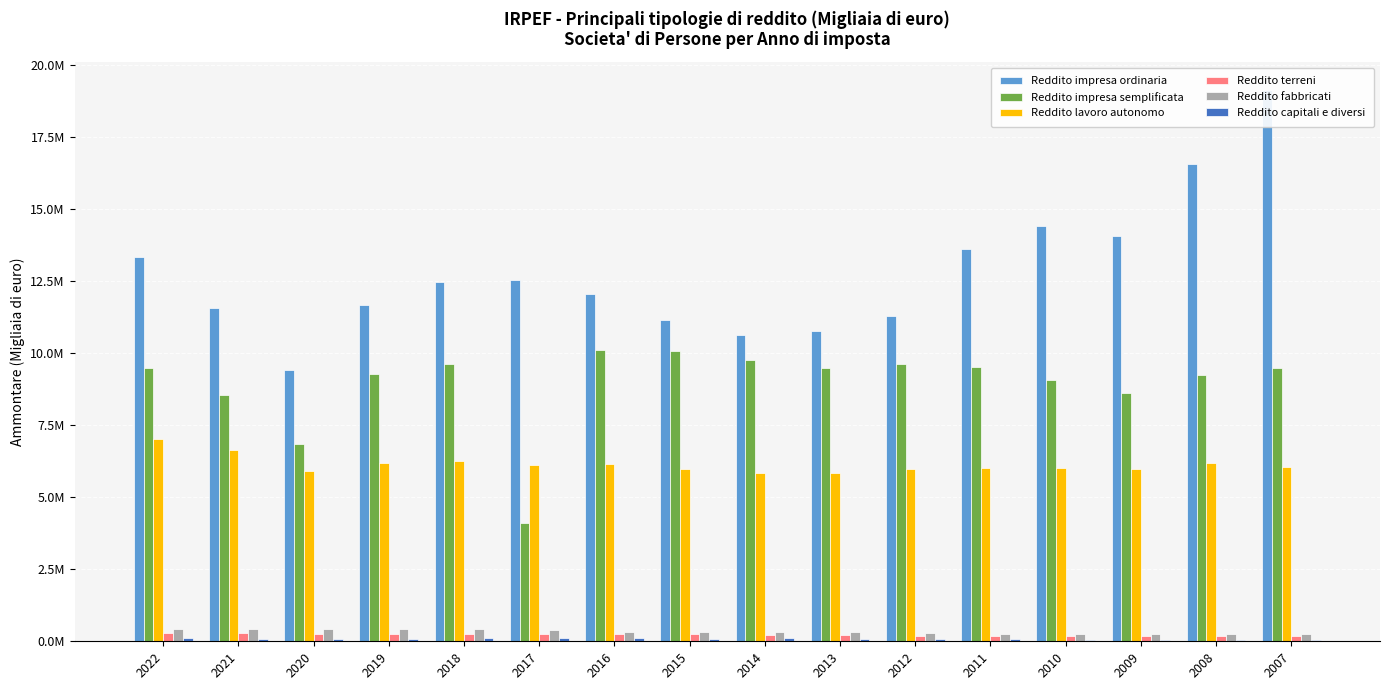

Reading left to right, extract all data points from this chart.

Reddito impresa ordinaria: 13320301.0	11560118.0	9410558.0	11651003.0	12452319.0	12516969.0	12047771.0	11138448.0	10609046.0	10762224.0	11282664.5	13600044.0	14397878.9	14063680.3	16573476.0	19138104.5
Reddito impresa semplificata: 9491529.0	8555516.0	6827203.0	9257244.0	9618801.0	4111658.0	10116167.0	10082004.0	9745783.0	9479078.0	9626684.7	9526325.0	9050352.2	8619967.1	9243775.8	9494142.7
Reddito lavoro autonomo: 7020870.0	6625416.0	5916764.0	6183582.0	6265404.0	6125366.0	6138190.0	5980050.0	5825162.0	5847481.0	5968151.7	6024399.9	6011063.5	5987381.4	6170066.6	6058634.5
Reddito terreni: 283305.0	276630.0	268433.0	263179.0	255134.0	246949.0	245665.0	250986.0	230531.0	224810.0	197656.9	199278.2	194674.8	187961.0	183256.3	181239.2
Reddito fabbricati: 429408.0	417499.0	415701.0	432588.0	438702.0	406565.0	329660.0	308338.0	307888.0	307132.0	286400.1	268119.2	260751.1	260708.2	256447.6	249062.4
Reddito capitali e diversi: 126675.0	94243.0	78576.0	94644.0	119529.0	106949.0	114263.0	93197.0	99604.0	86977.0	86494.4	62047.0	57954.6	57106.8	56460.2	59761.8